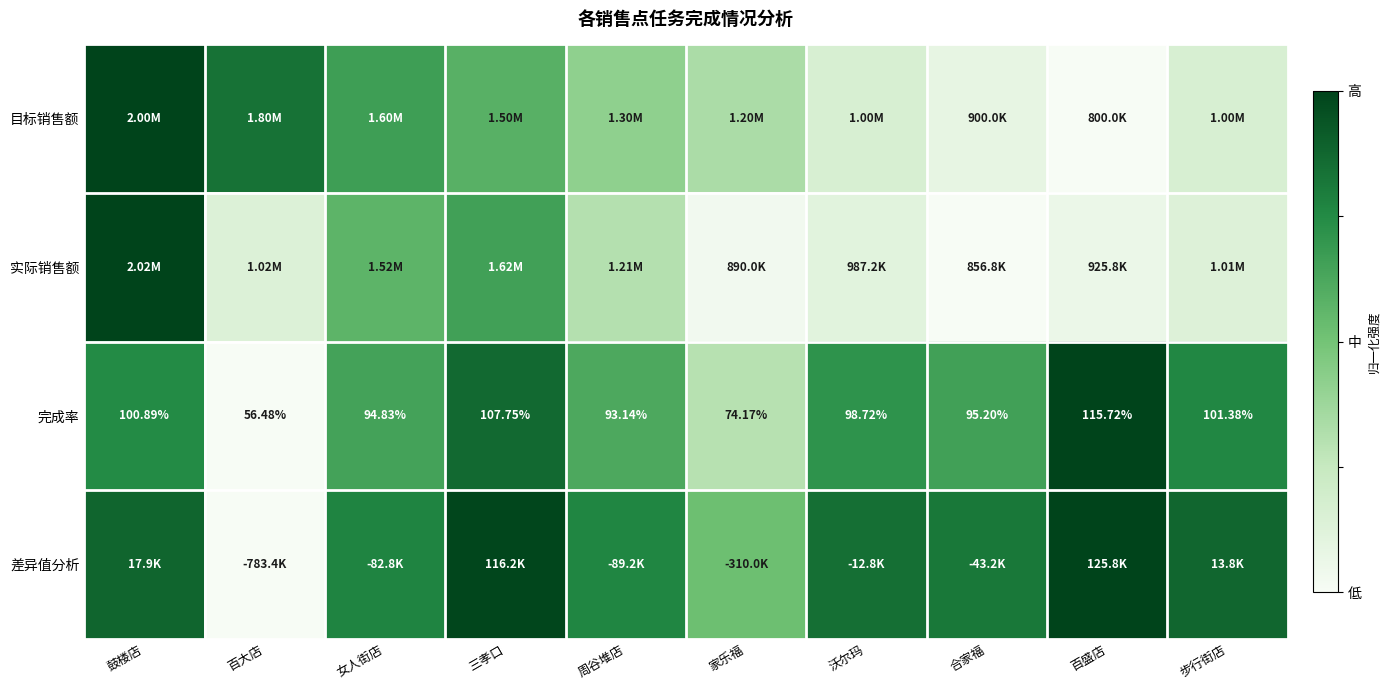

Where does the 完成率 series first go above 98?

鼓楼店